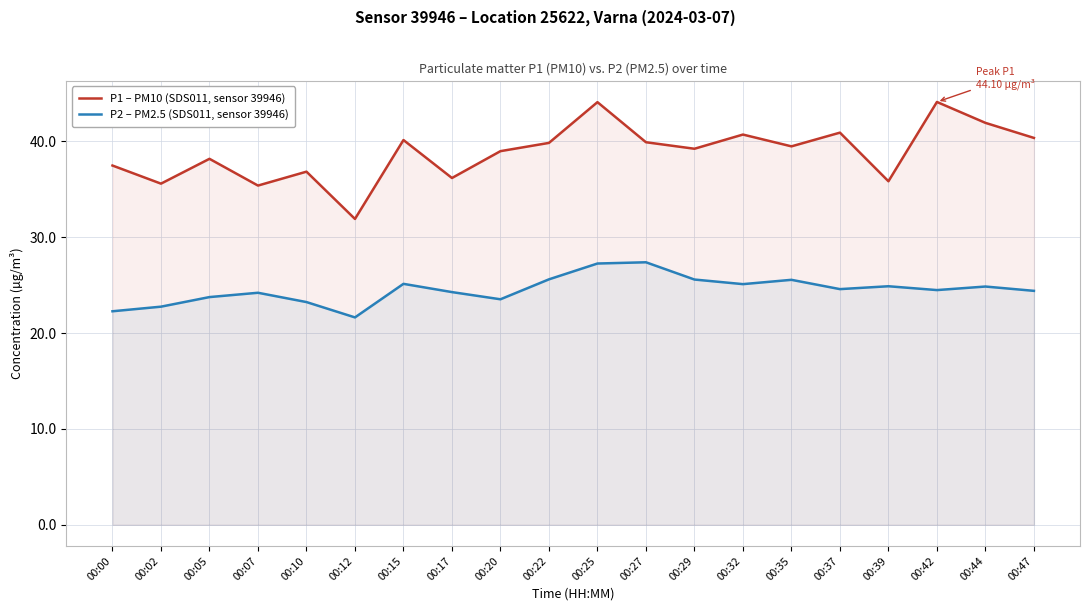

Which category has the highest value in the P2 – PM2.5 (SDS011, sensor 39946) series?

00:27